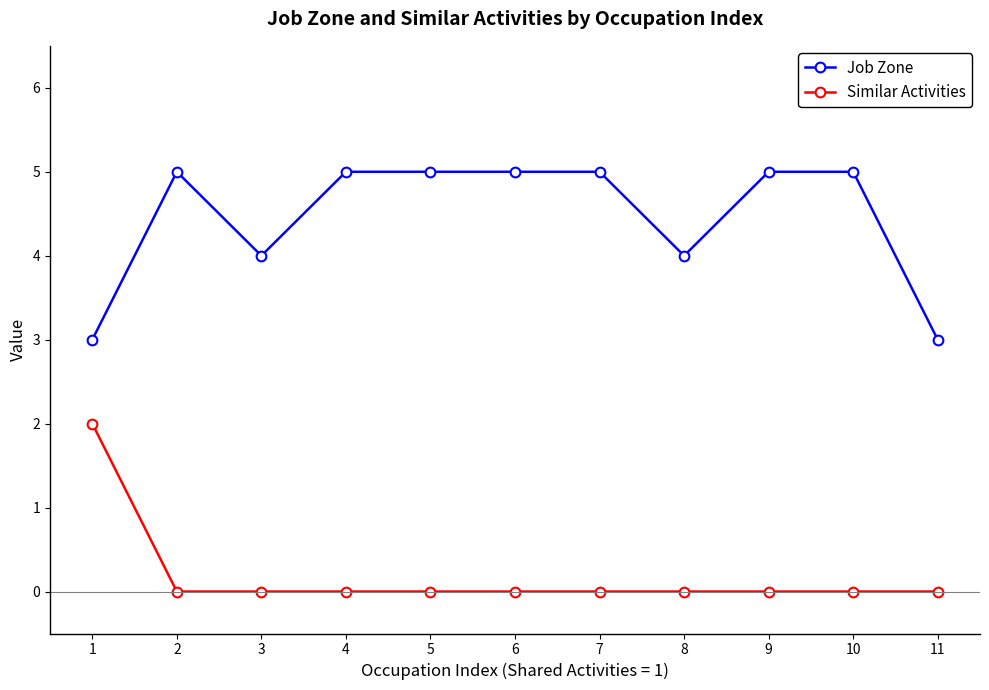

What is the minimum value for Job Zone?

3